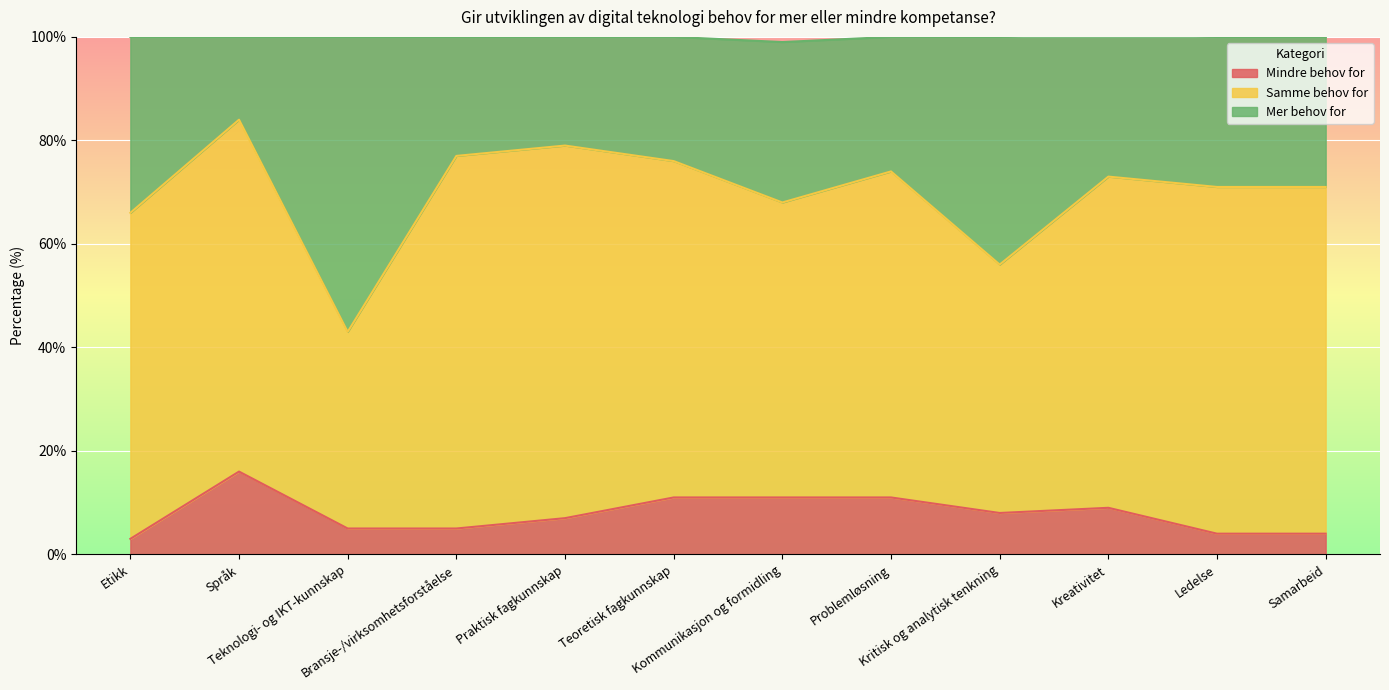

Which series has the widest spread of values?

Mer behov for